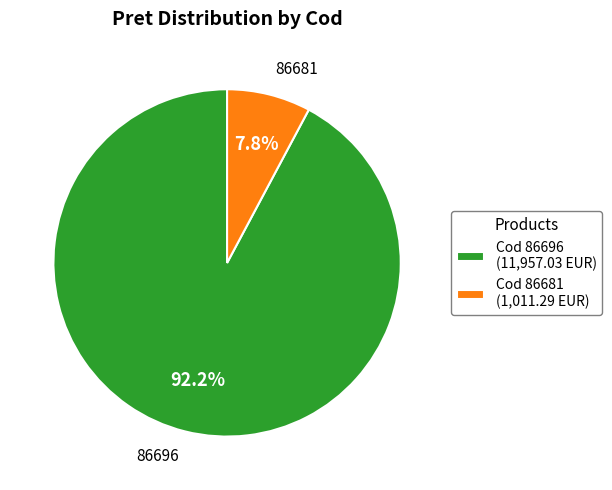

Which category accounts for the majority?

Cod 86696 (11,957.03 EUR)